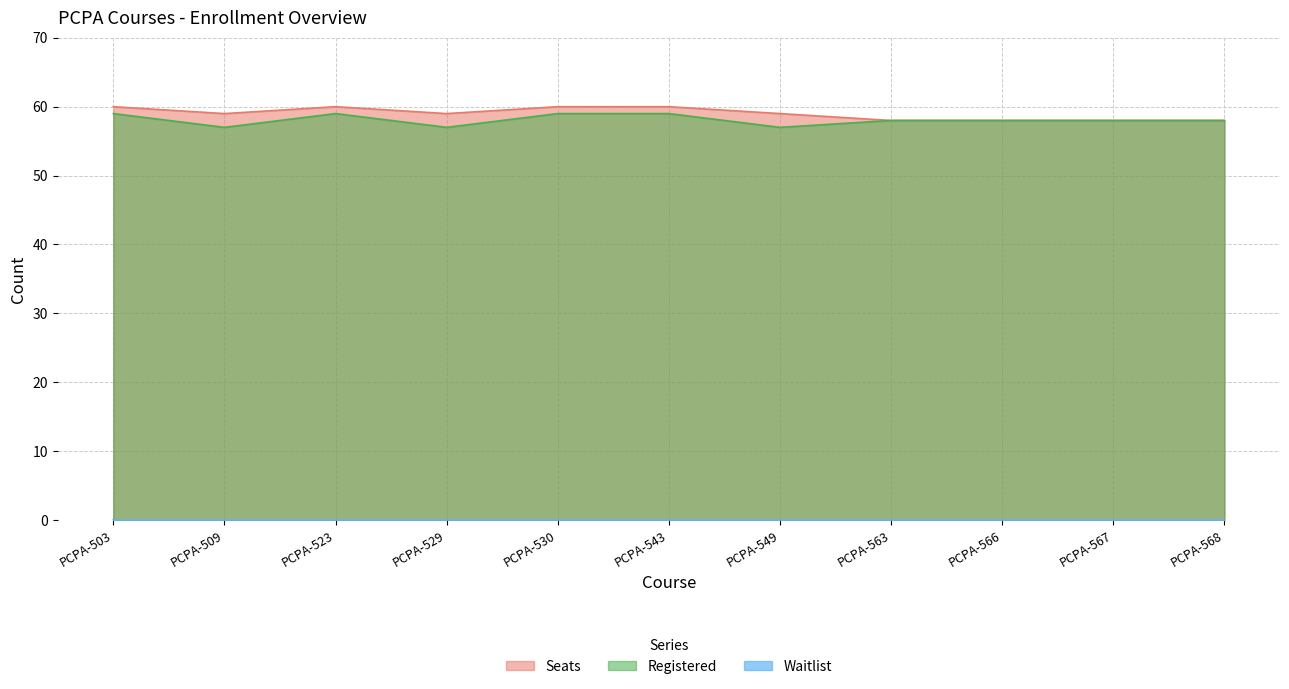

Where is the first local maximum for Seats?

PCPA-523